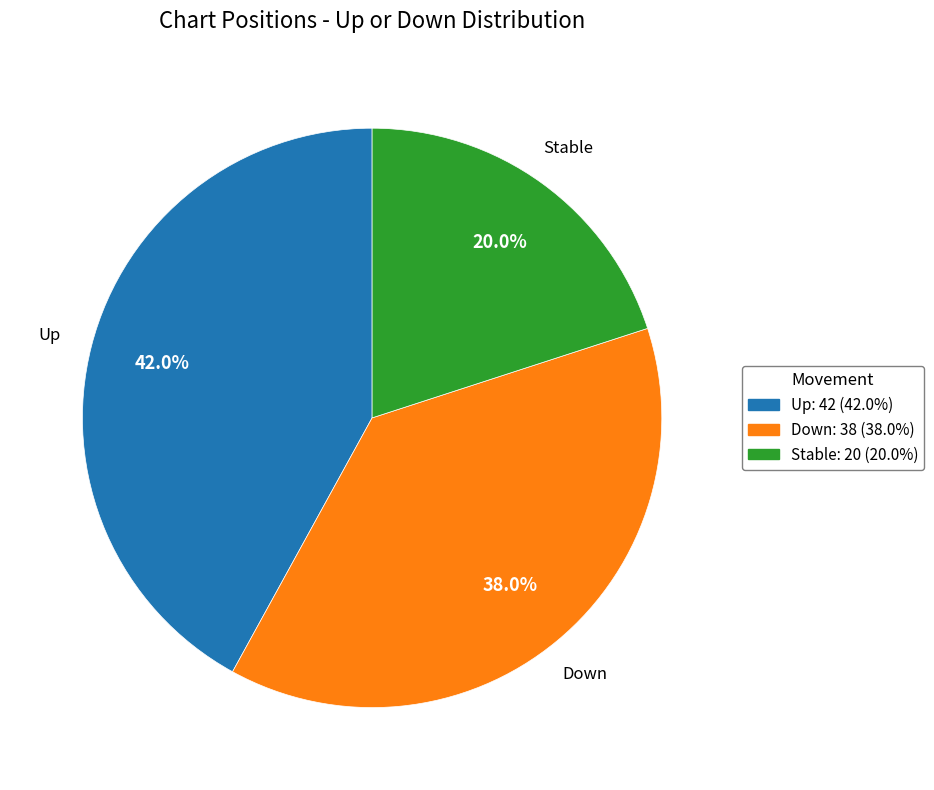

Is there a majority slice in this chart?

No